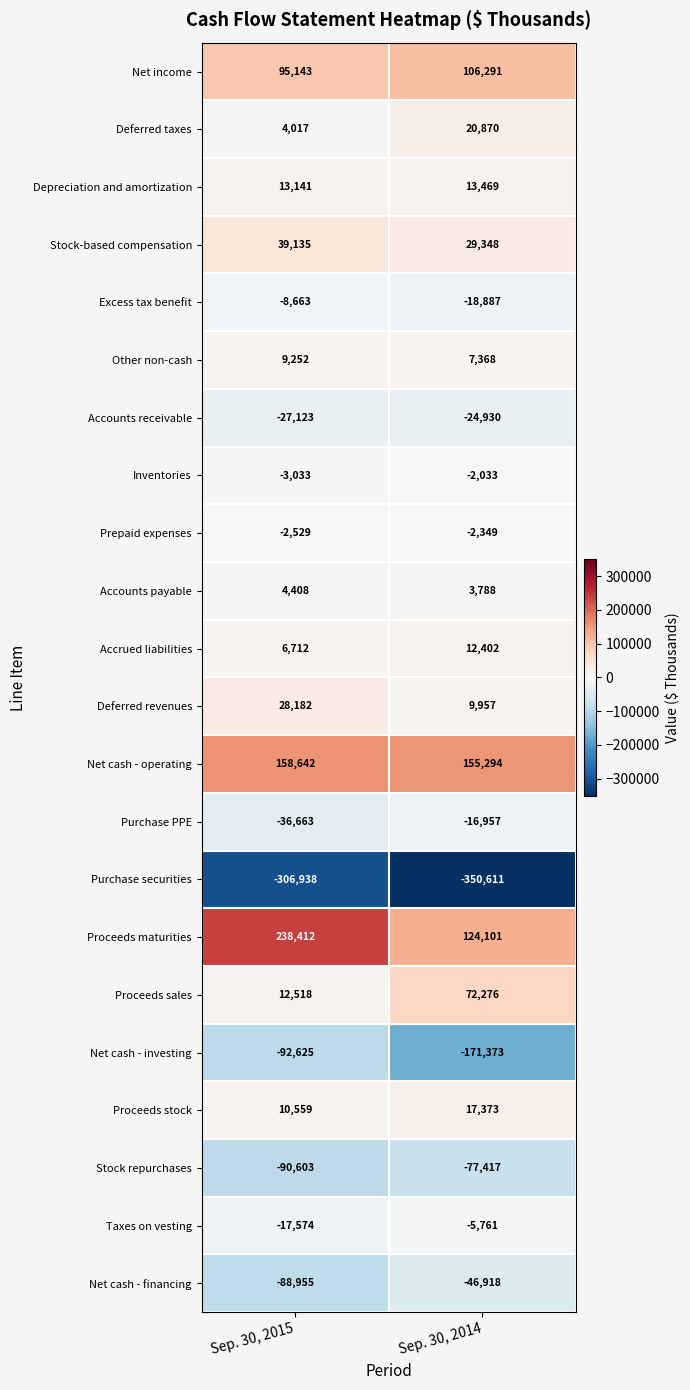

Which series changed the most between Sep. 30, 2015 and Sep. 30, 2014?

Proceeds maturities